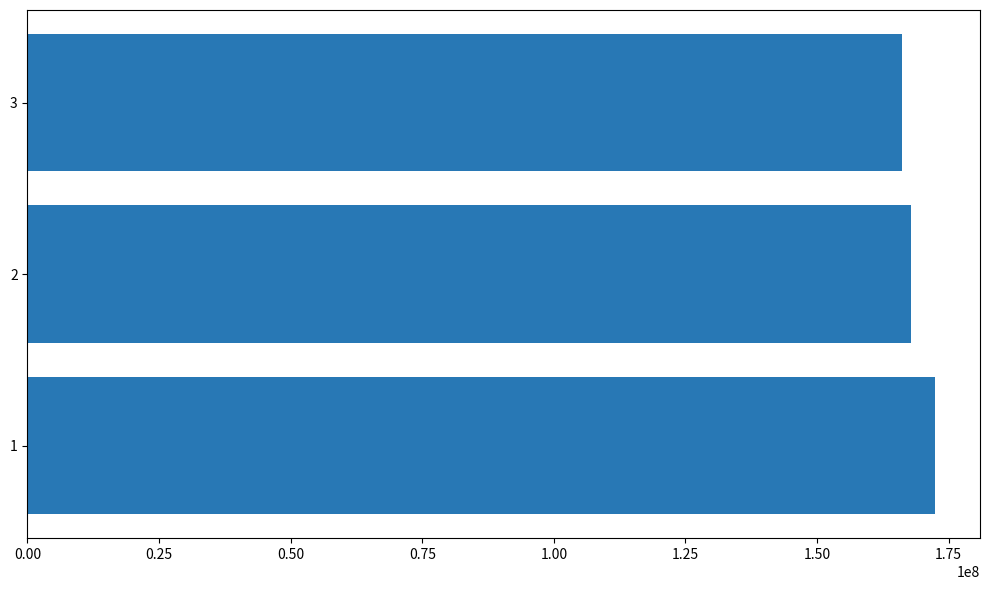

Reading bottom to top, extract all data points from this chart.

1=172336858	2=167752315	3=166113476